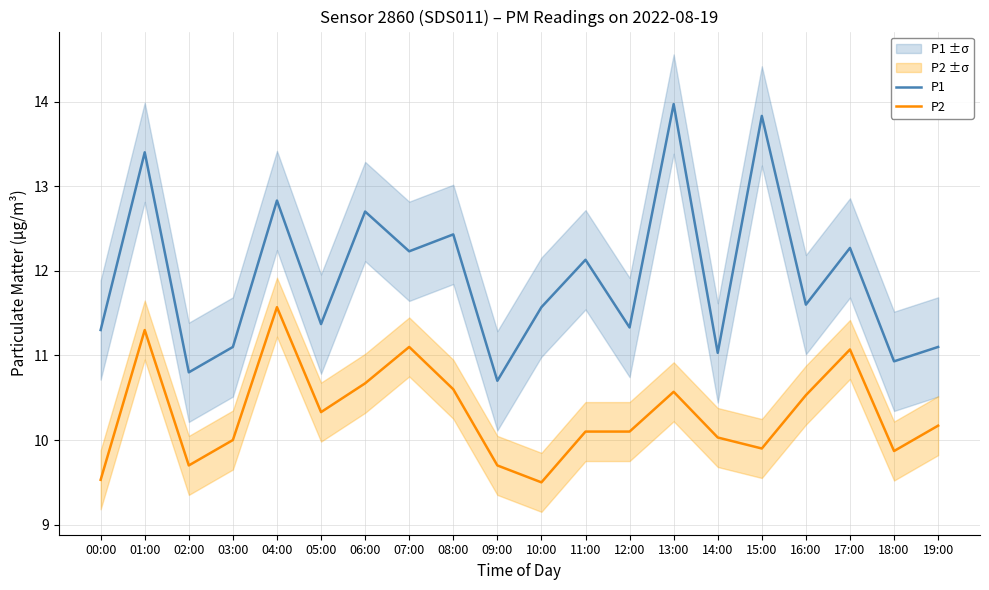

What position from the left is 14:00?

15